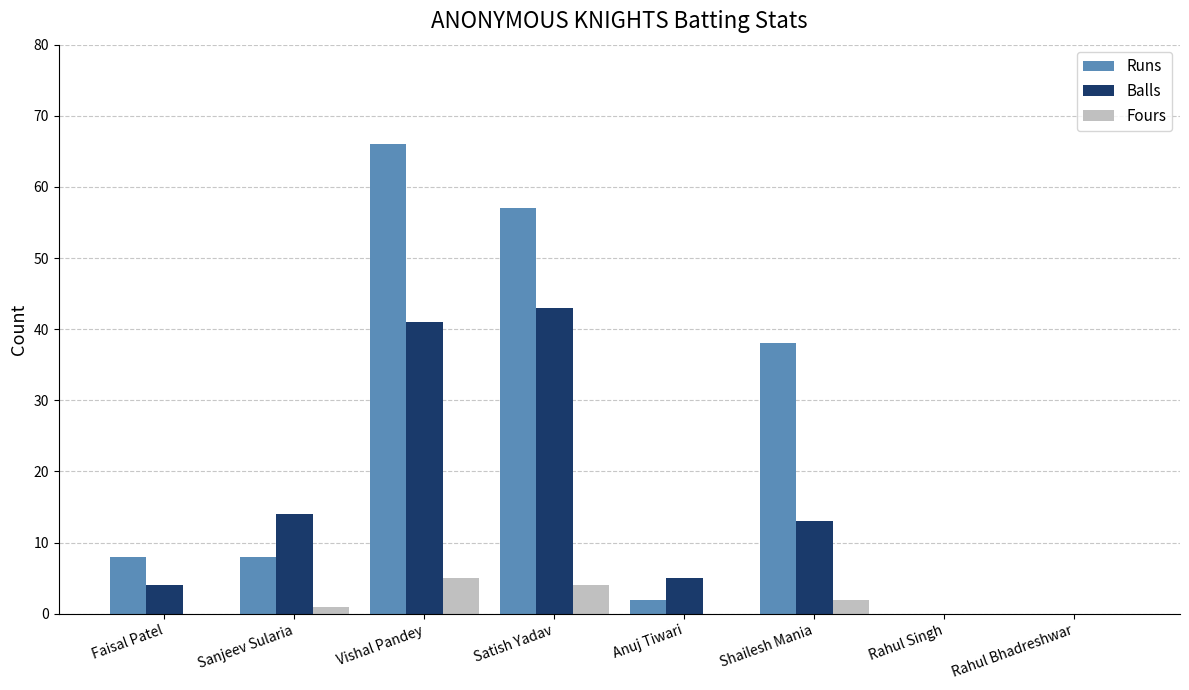

Which series changed the most between Sanjeev Sularia and Satish Yadav?

Runs